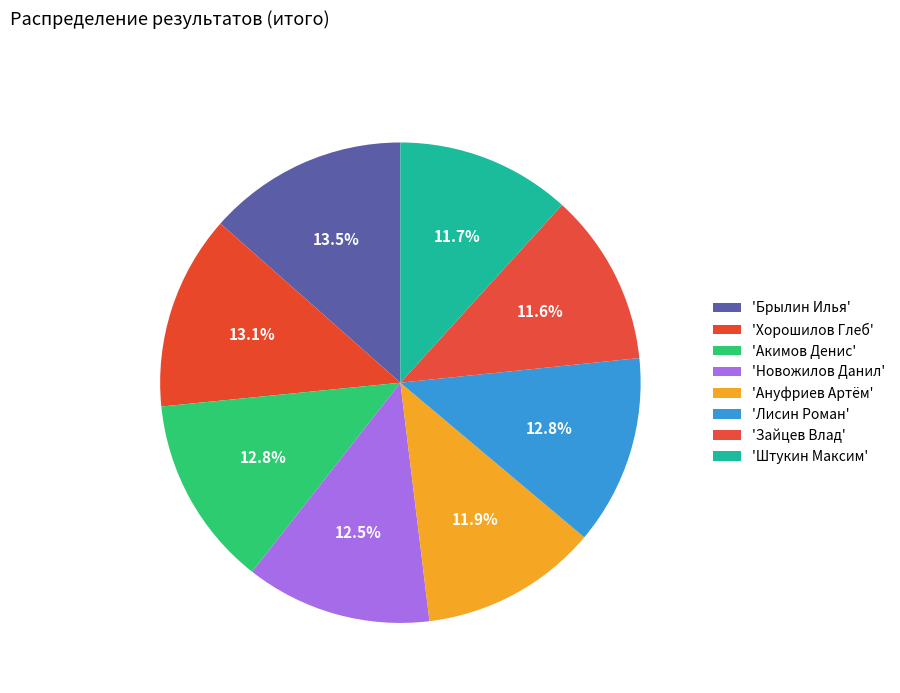

Rank the categories by value from lowest to highest.

Зайцев Влад, Штукин Максим, Ануфриев Артём, Новожилов Данил, Лисин Роман, Акимов Денис, Хорошилов Глеб, Брылин Илья